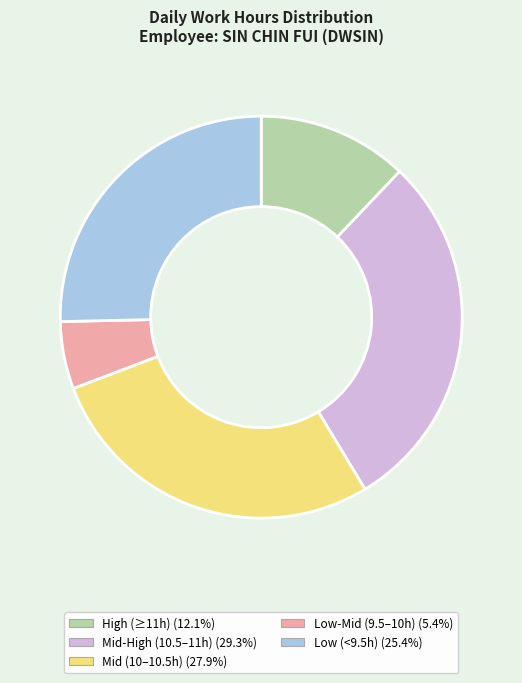

Count the number of slices in the pie.

5